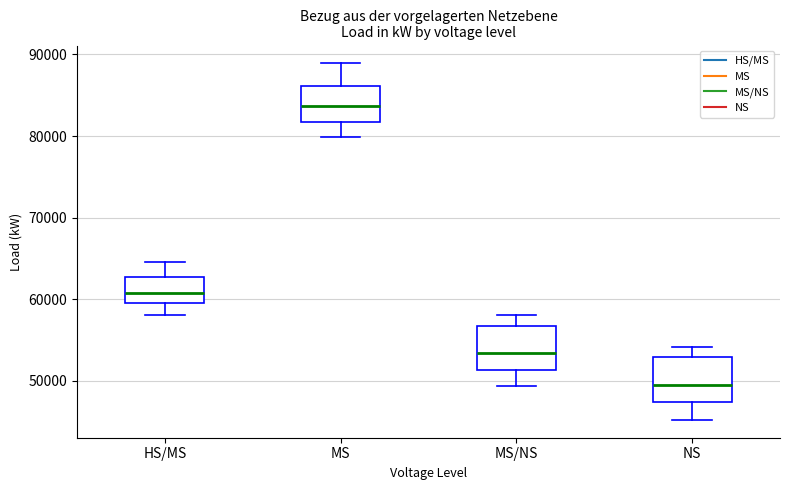

Which box's median line is the lowest?

NS